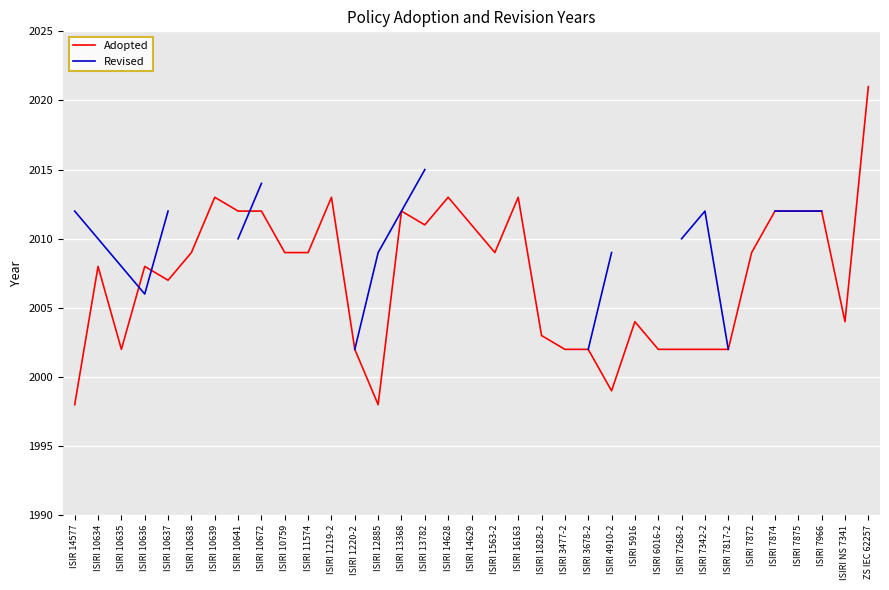

The Adopted series shows 3464 at ISIRI 3477-2. True or false?

False